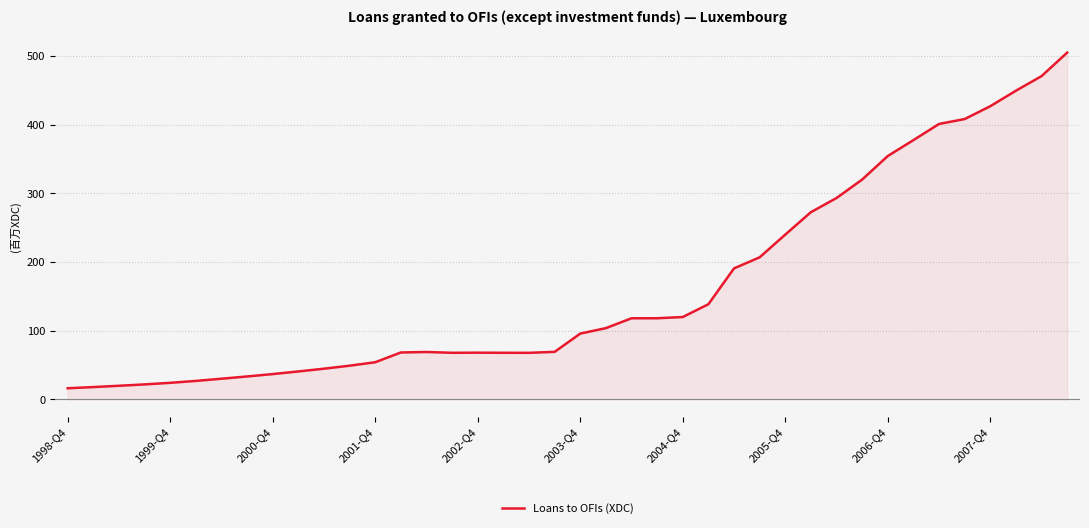

The chart shows a value of 69035.5 at 14. True or false?

True